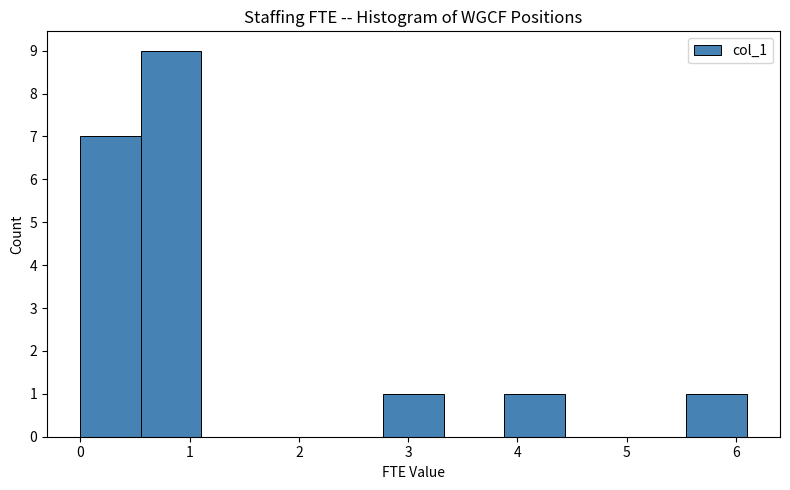

Reading left to right, list every bar in this chart as the range it spans on the x-axis followed by its height. Neither the bar edges nor the heights are printed on the chart, so give them approximately, as read against the axes.

0.0 to 0.6: 7
0.6 to 1.1: 9
1.1 to 1.7: 0
1.7 to 2.2: 0
2.2 to 2.8: 0
2.8 to 3.3: 1
3.3 to 3.9: 0
3.9 to 4.4: 1
4.4 to 5.0: 0
5.0 to 5.5: 0
5.5 to 6.1: 1